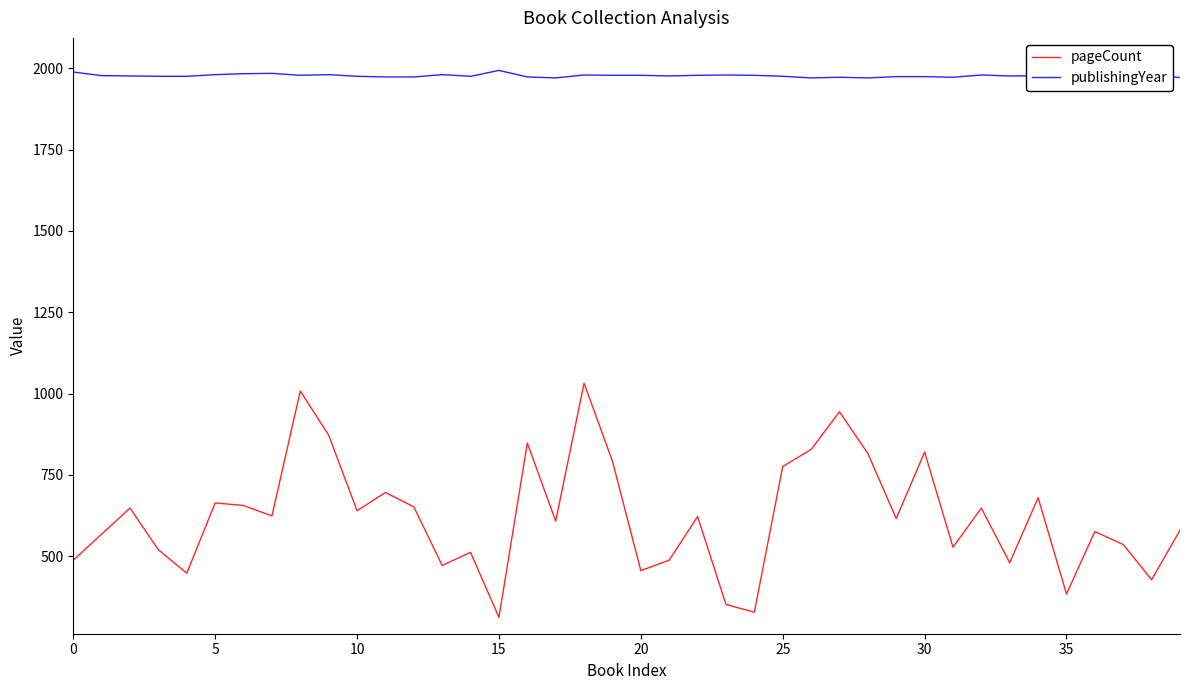

True or false: pageCount has more than 0 points higher than both neighbors.

True